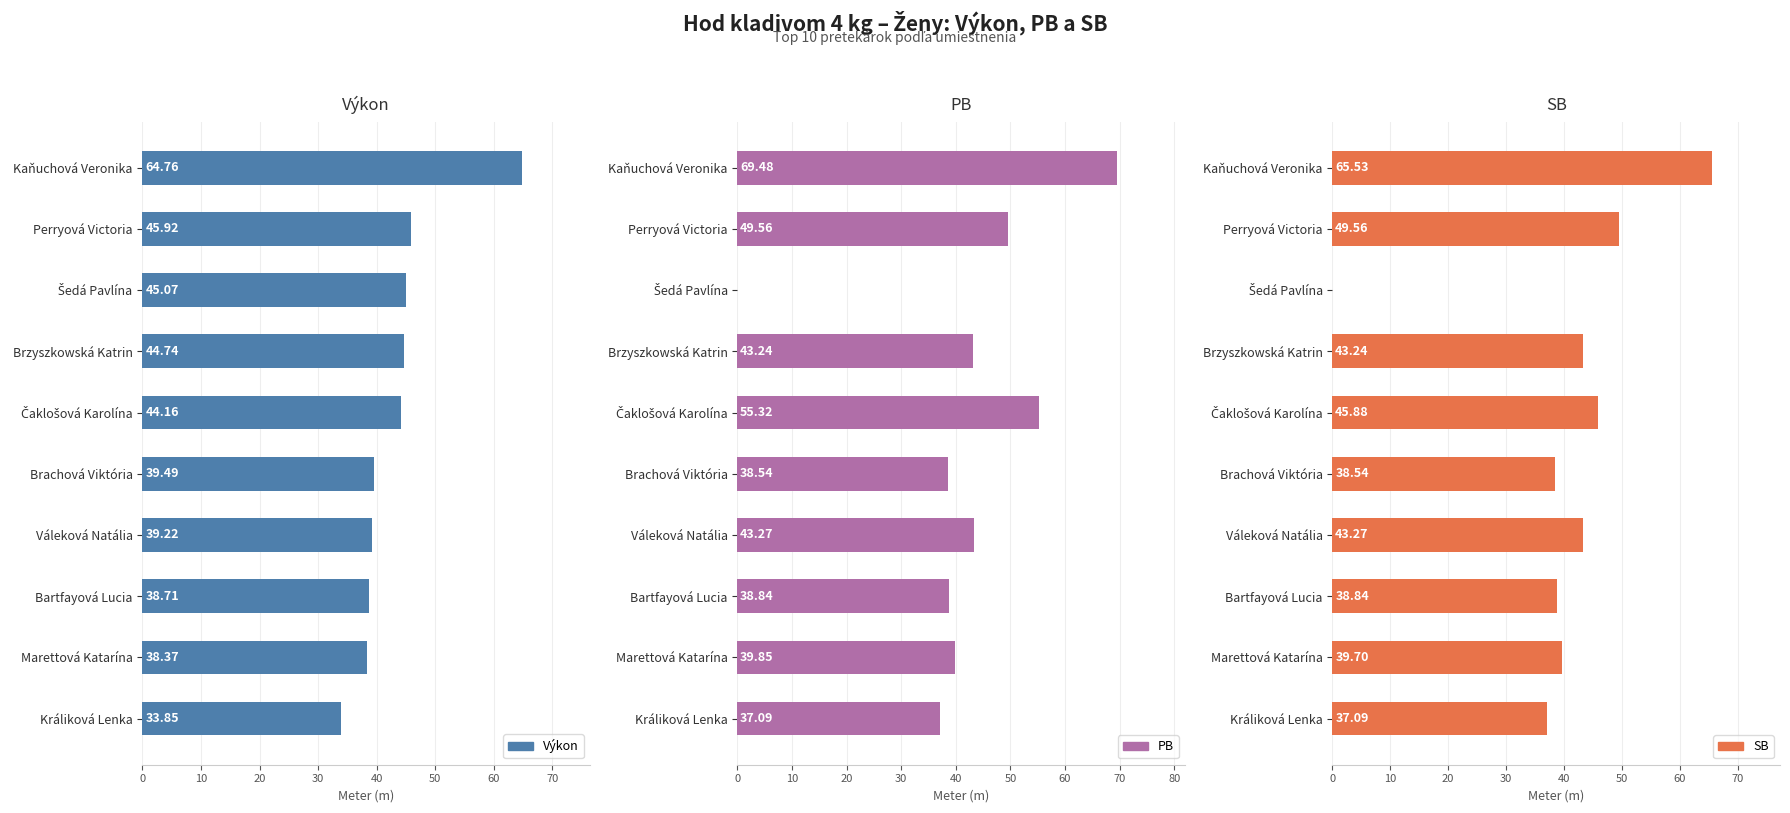

Count the number of data series in this chart.

3